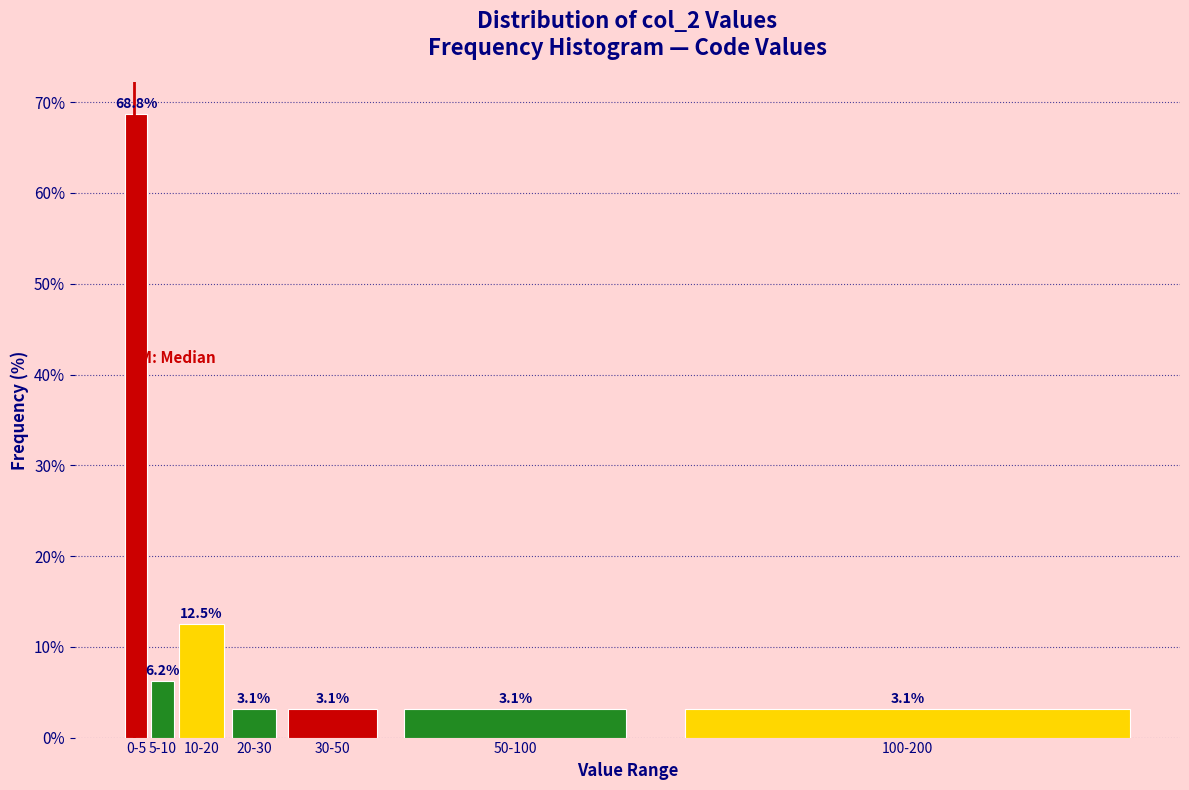

True or false: the data shows 40.4 at 0-5.

False